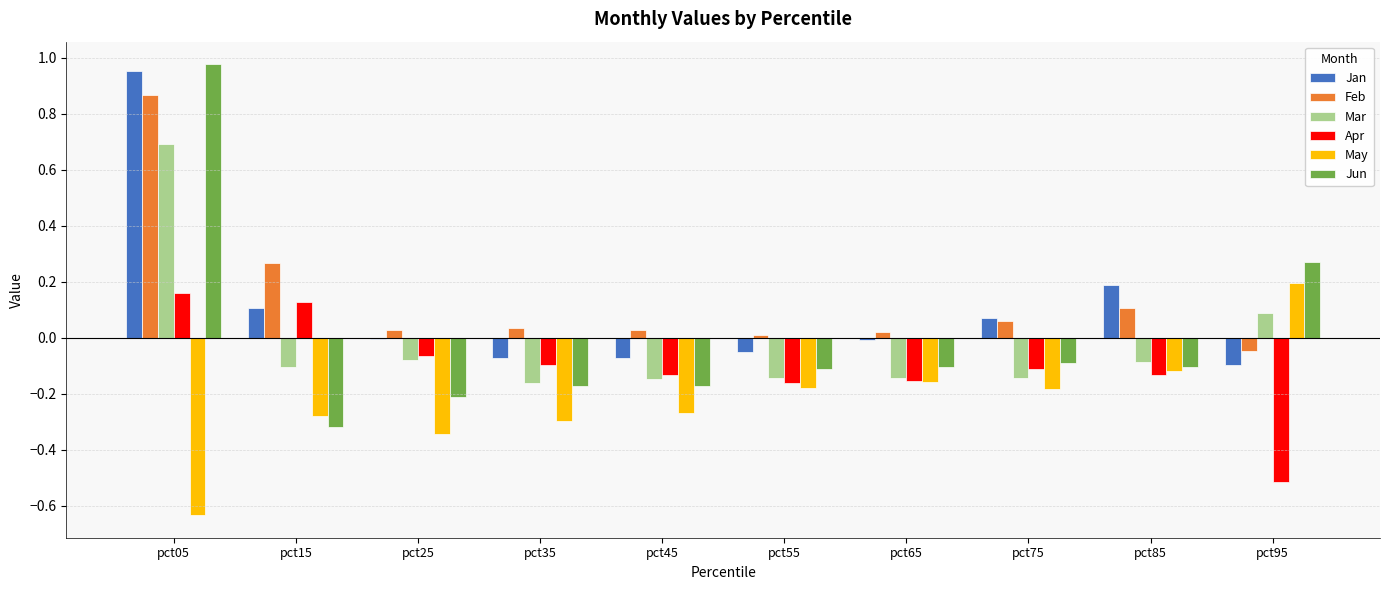

Is it true that Feb equals 0.2 at pct85?

False